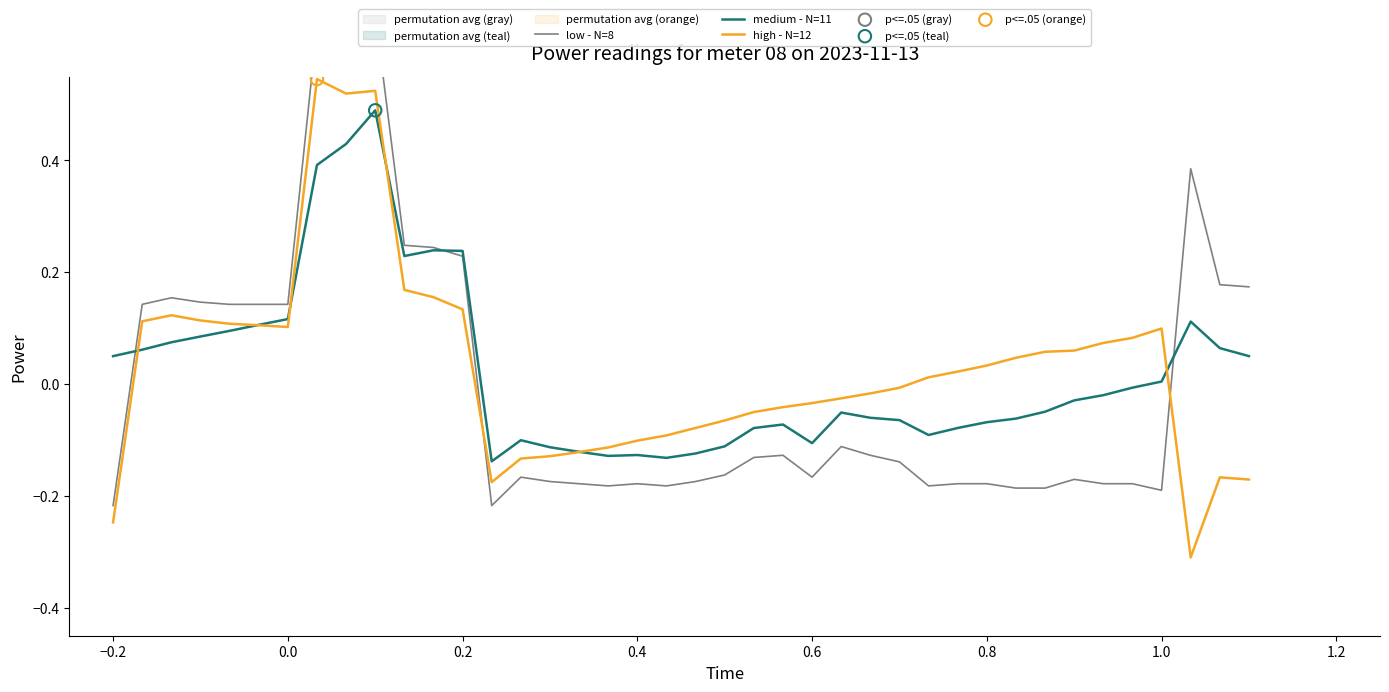

At how many categories does at least one series exceed 0?

25